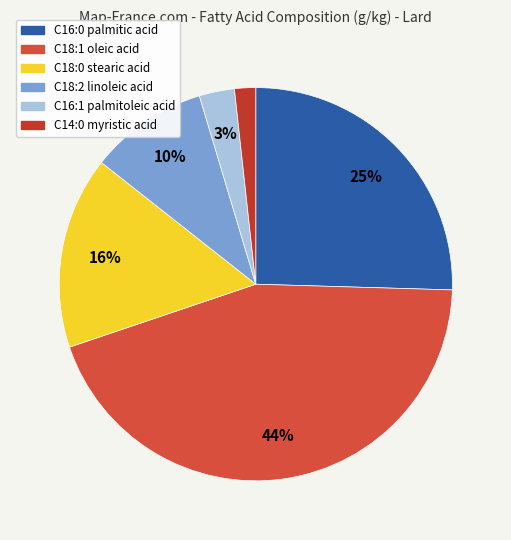

How many slices are in this pie chart?

6